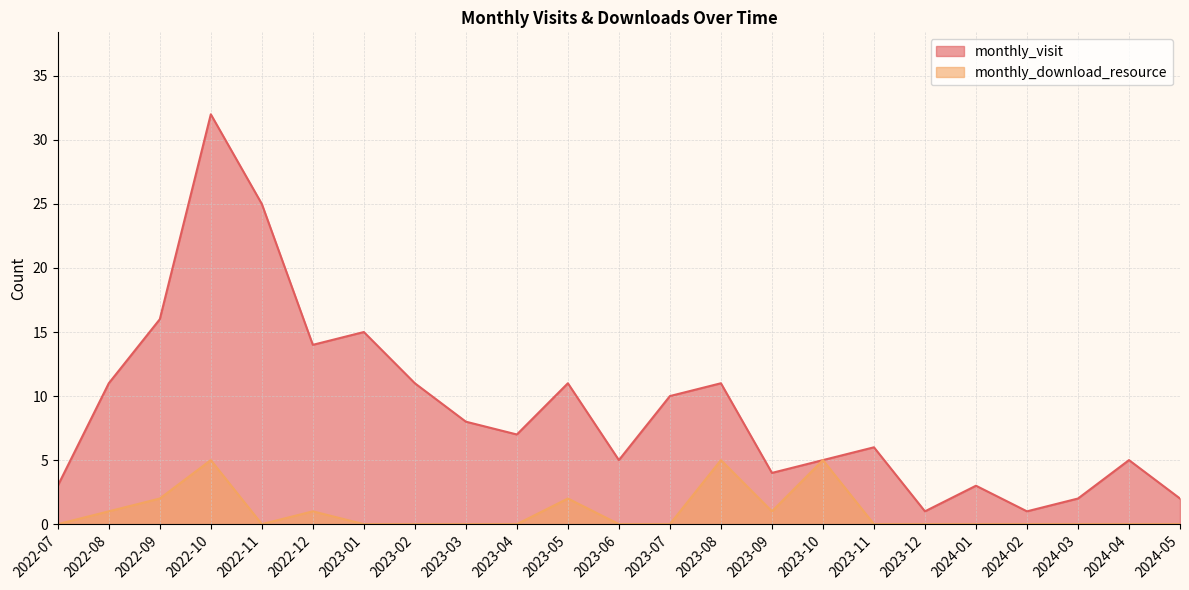

How many distinct data groups are displayed?

2